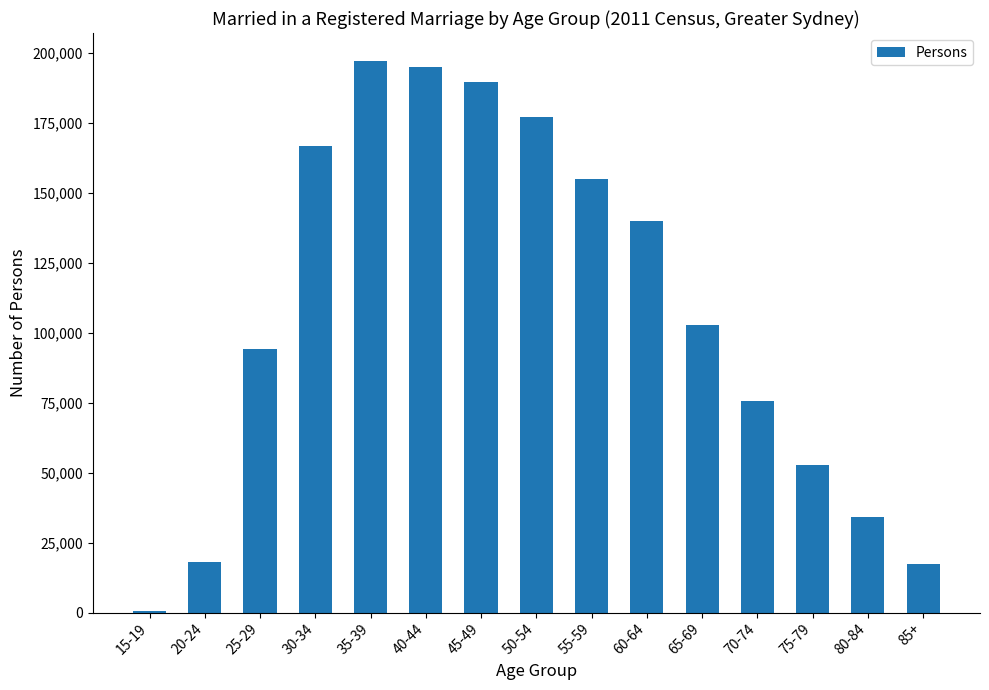

What is the greatest value displayed?

197180